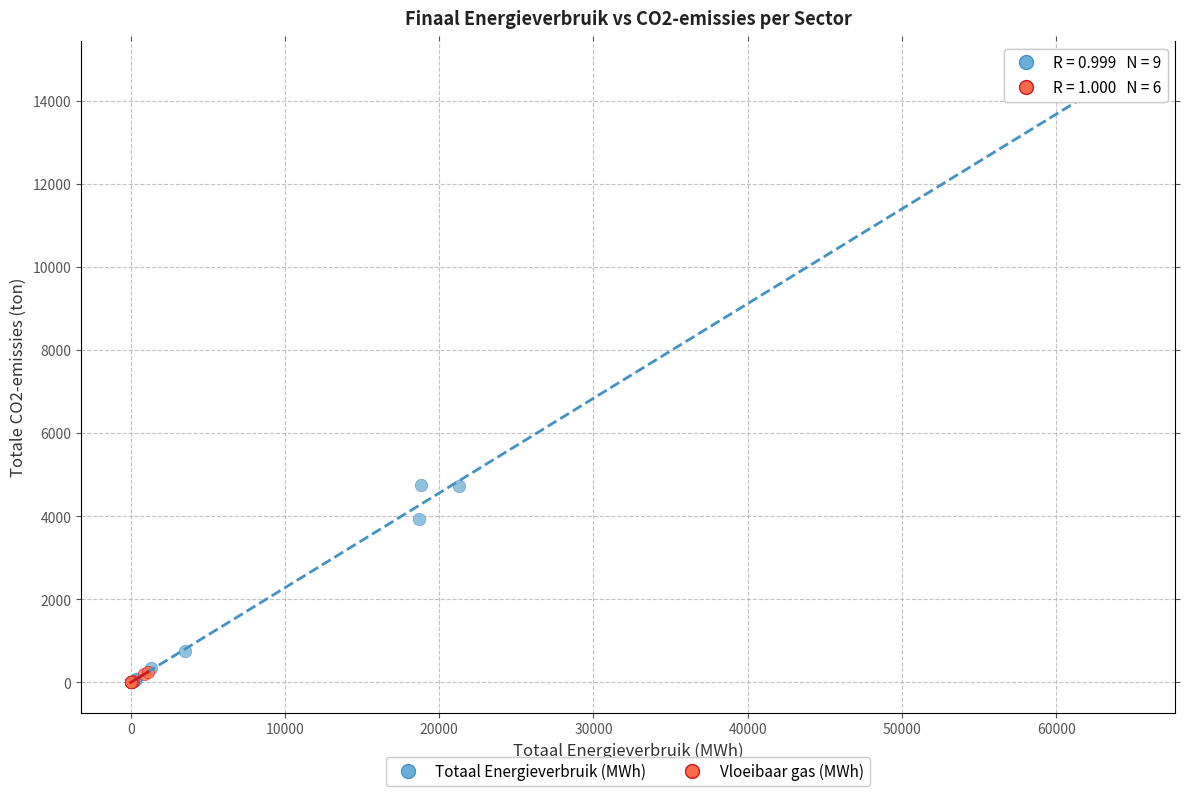

Which series has the widest spread of Y values?

Totaal Energieverbruik (MWh)